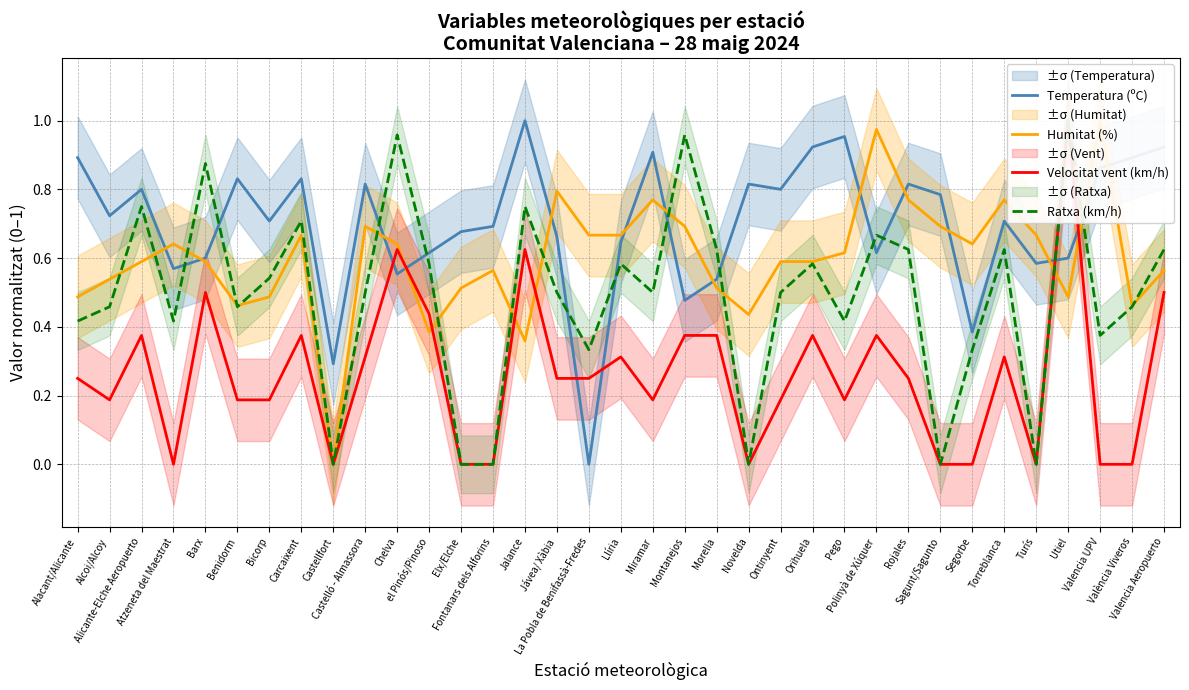

What is the label of the 24th point from the left?

Orihuela